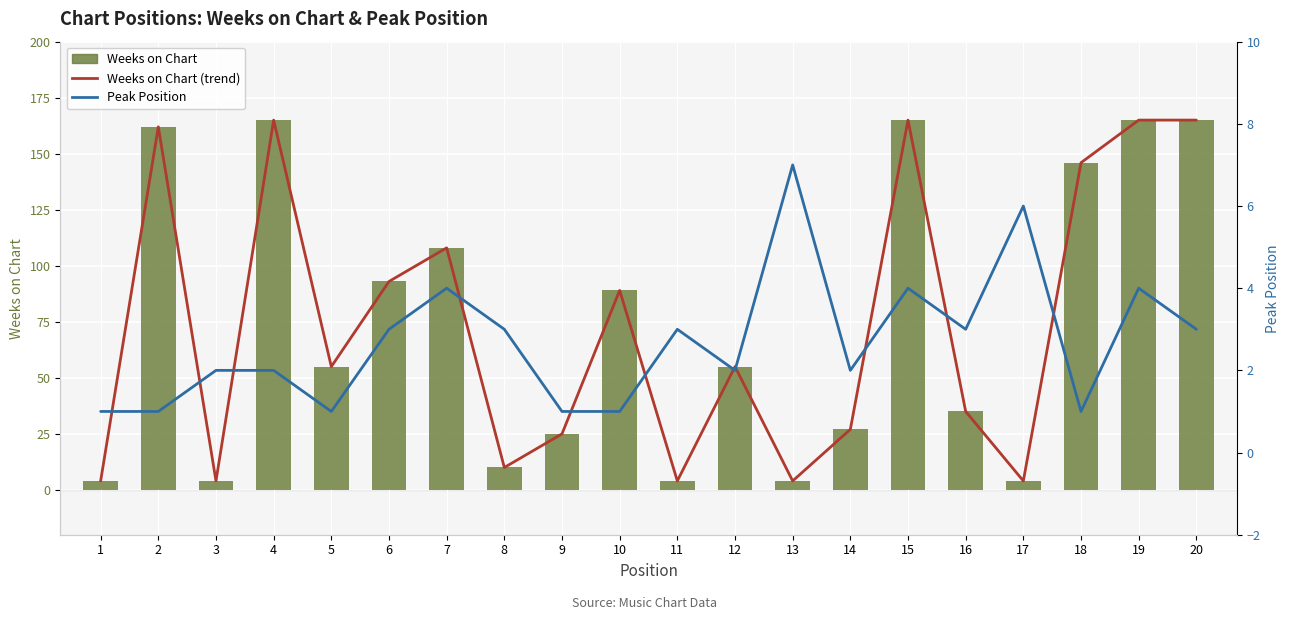

What is the difference between the Weeks on Chart values at 20 and 7?

57